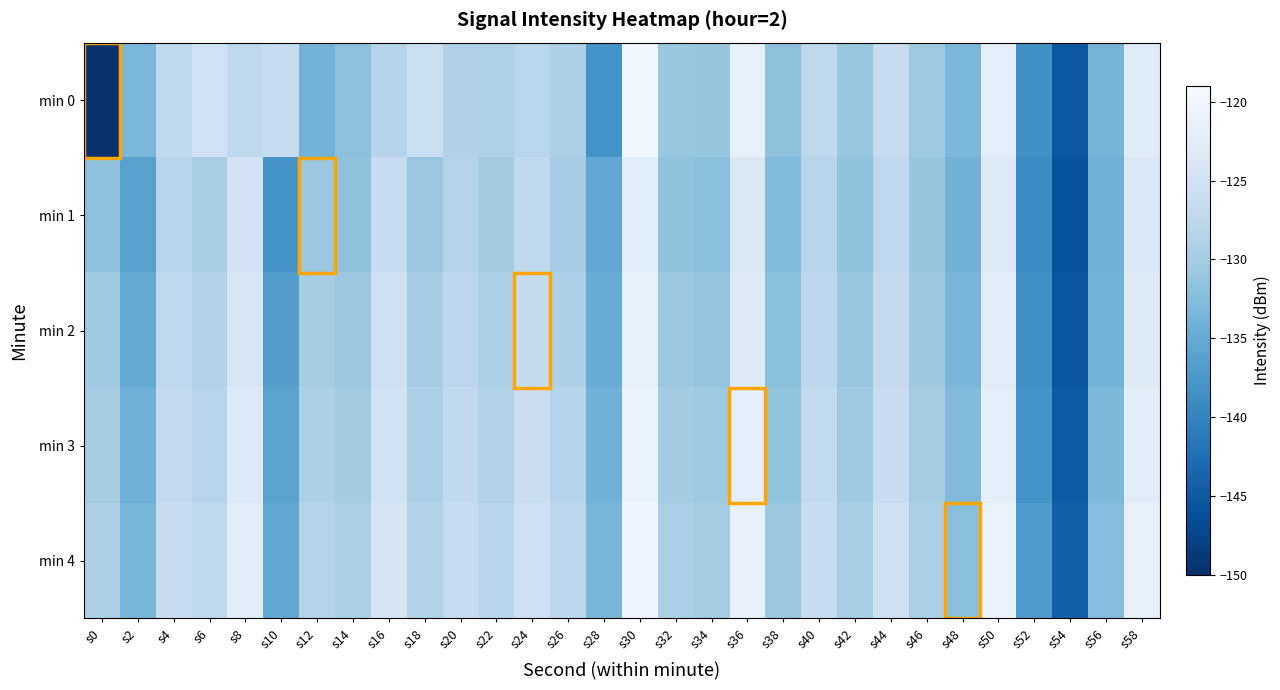

How many distinct data groups are displayed?

5